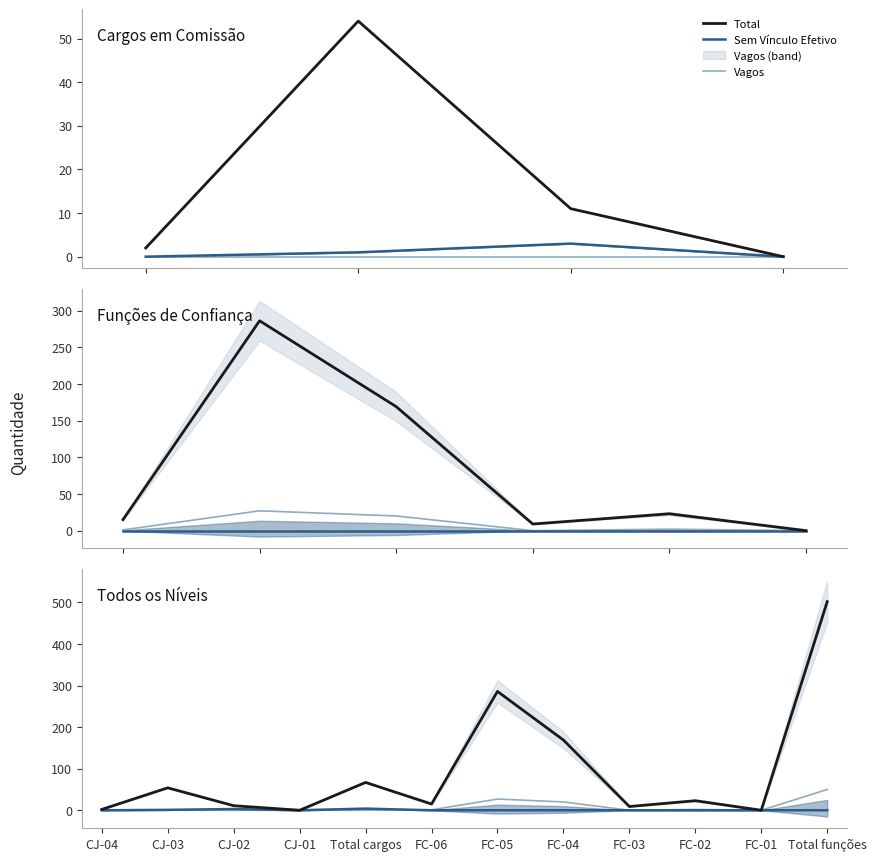

How many lines are shown in the chart?

3